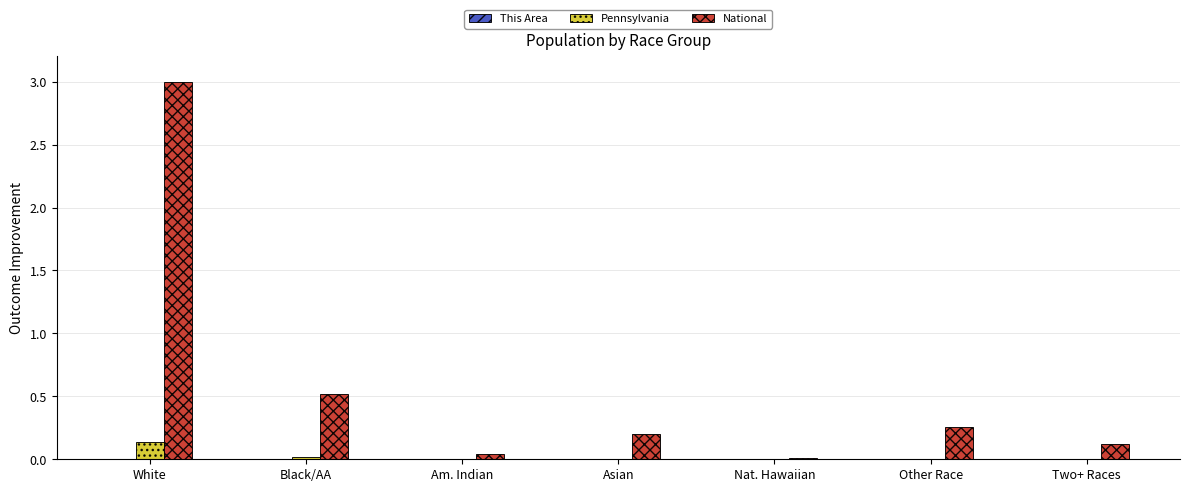

Is it true that Pennsylvania equals 0.1 at White?

True